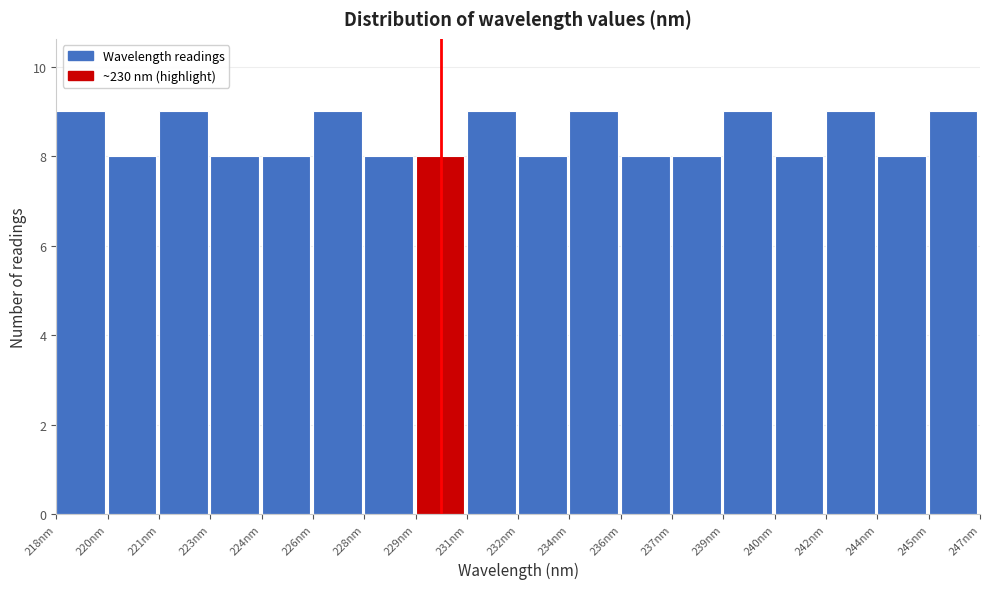

Reading left to right, what are all the values shown in this chart?

9	8	9	8	8	9	8	8	9	8	9	8	8	9	8	9	8	9